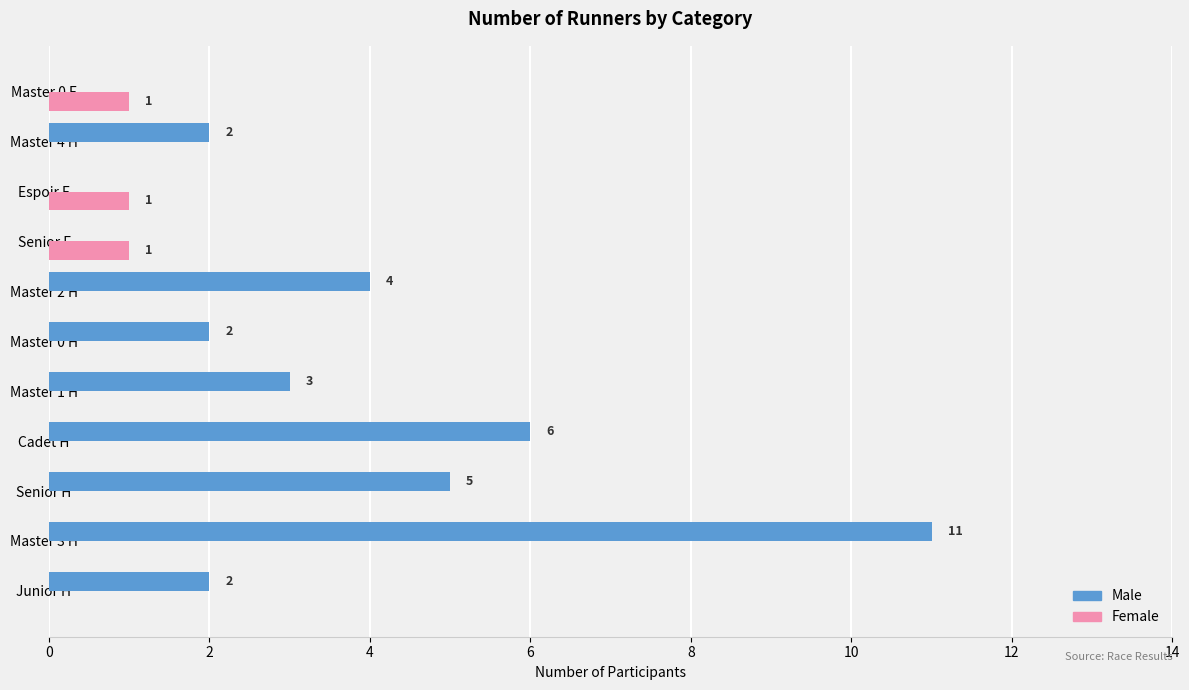

Which series changed the most between Master 3 H and Senior F?

Male